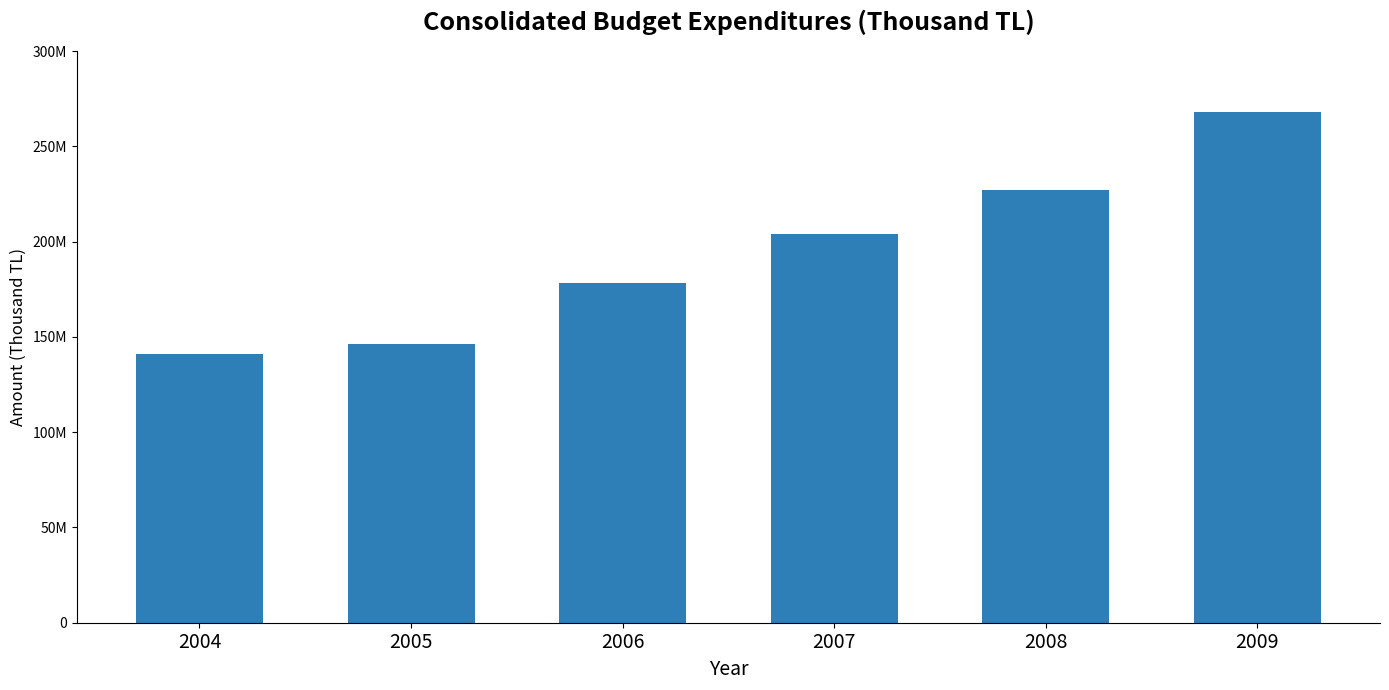

What is the difference between the maximum and second lowest values?

122121612